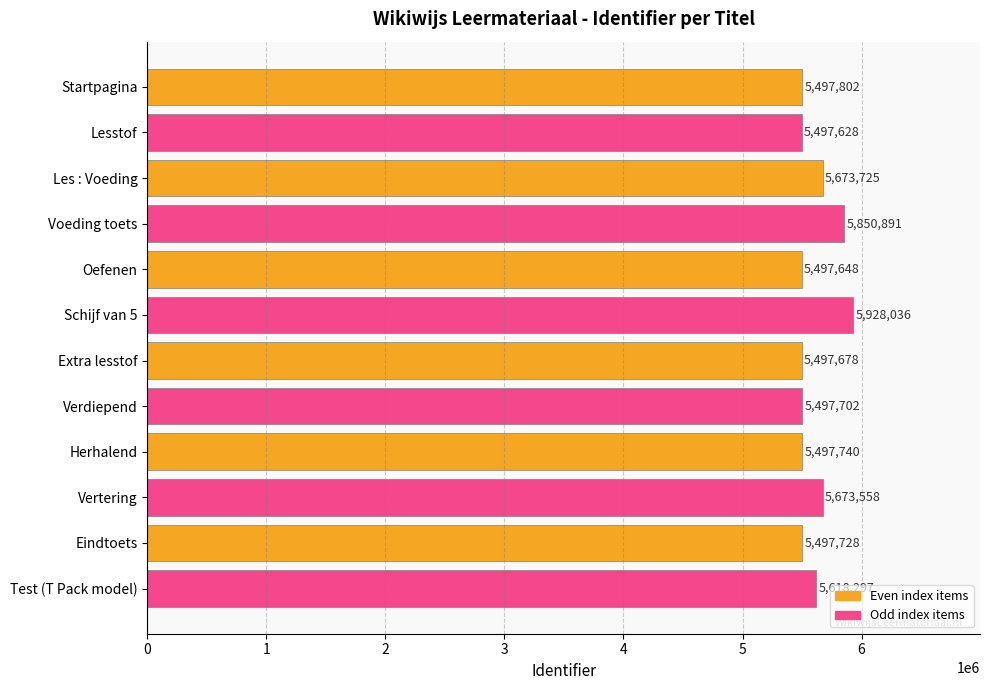

What position from the top is Les : Voeding?

3